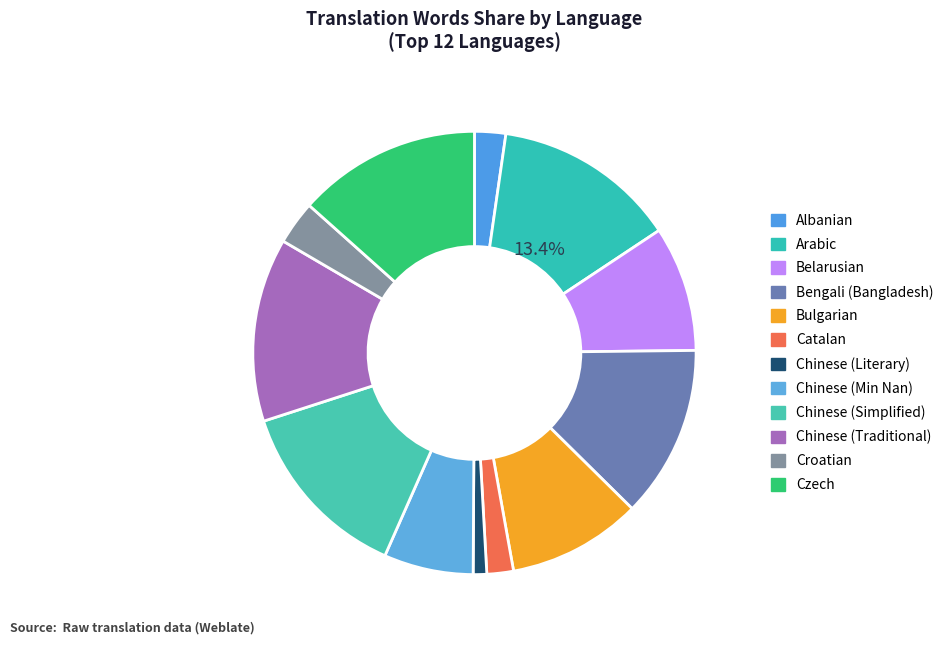

To the nearest percent, what percentage of the pie is Belarusian?

9%